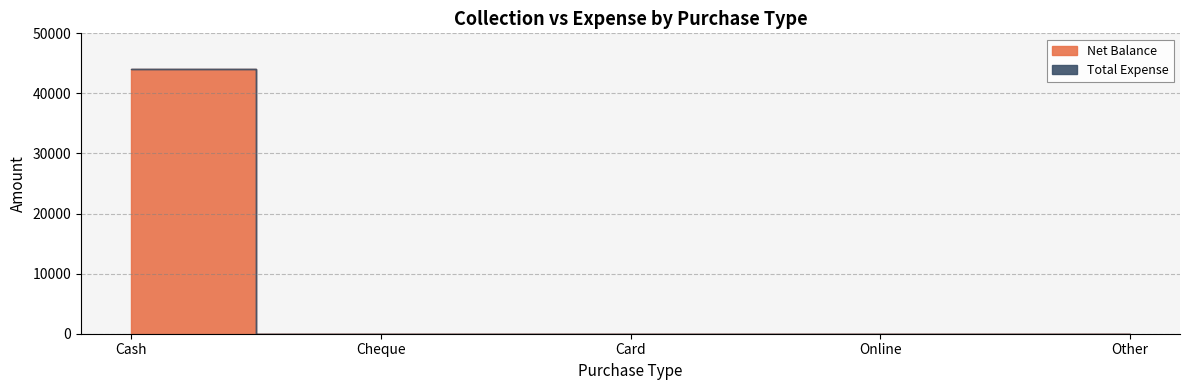

What position from the left is Cheque?

2